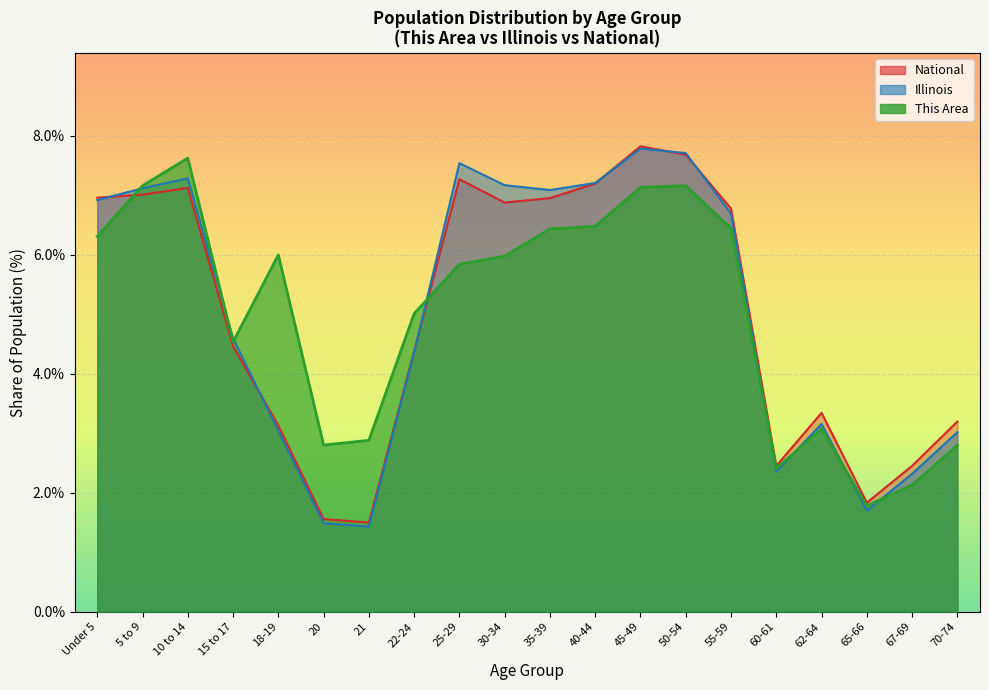

Which has a higher value, 5 to 9 or 55-59?

5 to 9